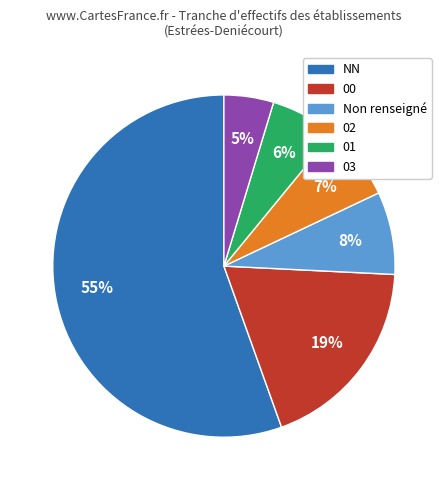

Rank the categories by value from highest to lowest.

NN, 00, Non renseigné, 02, 01, 03